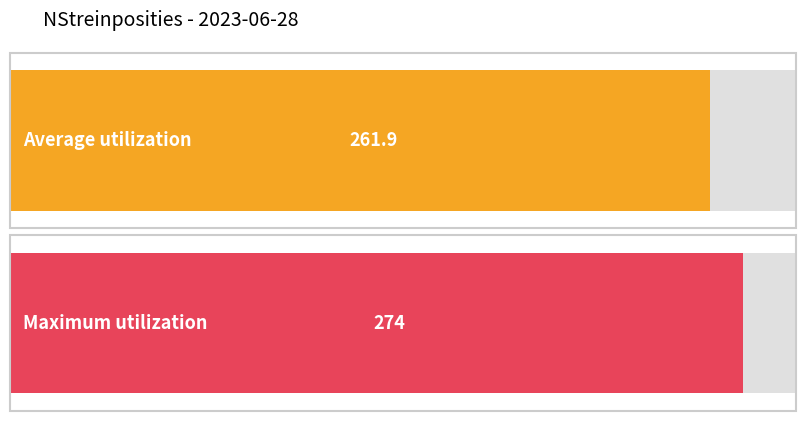

Are the bars grouped side by side (vs. stacked)?

No